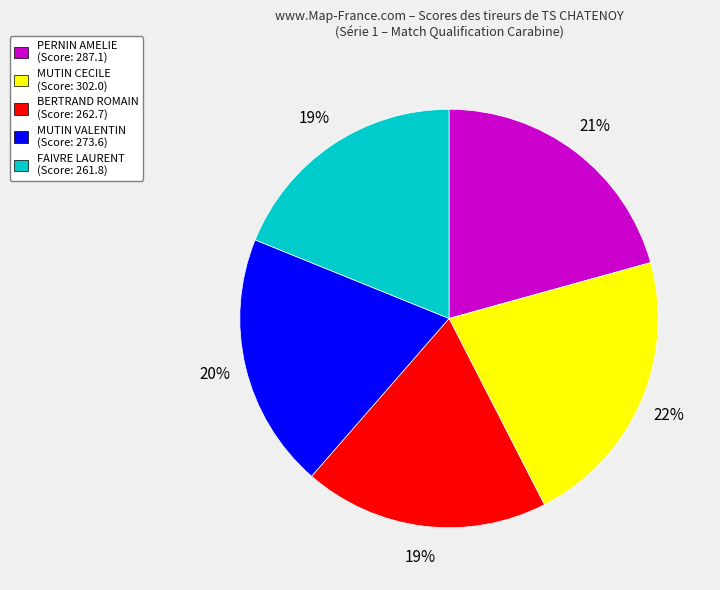

To the nearest percent, what percentage of the pie is FAIVRE LAURENT?

19%